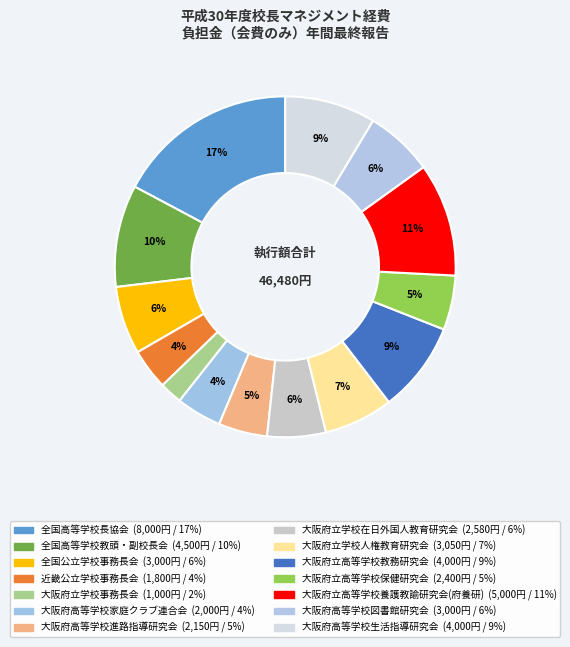

Count the number of slices in the pie.

14